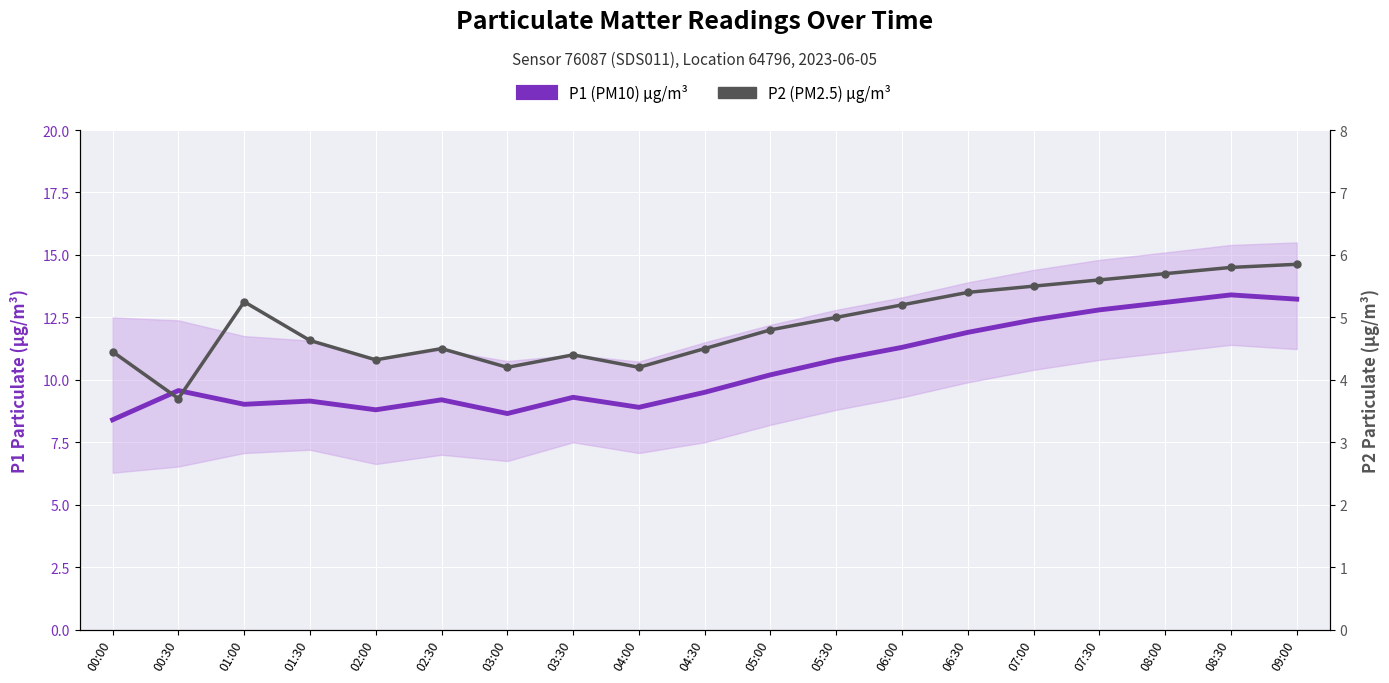

What is the maximum value for P1 (PM10) µg/m³?

13.4